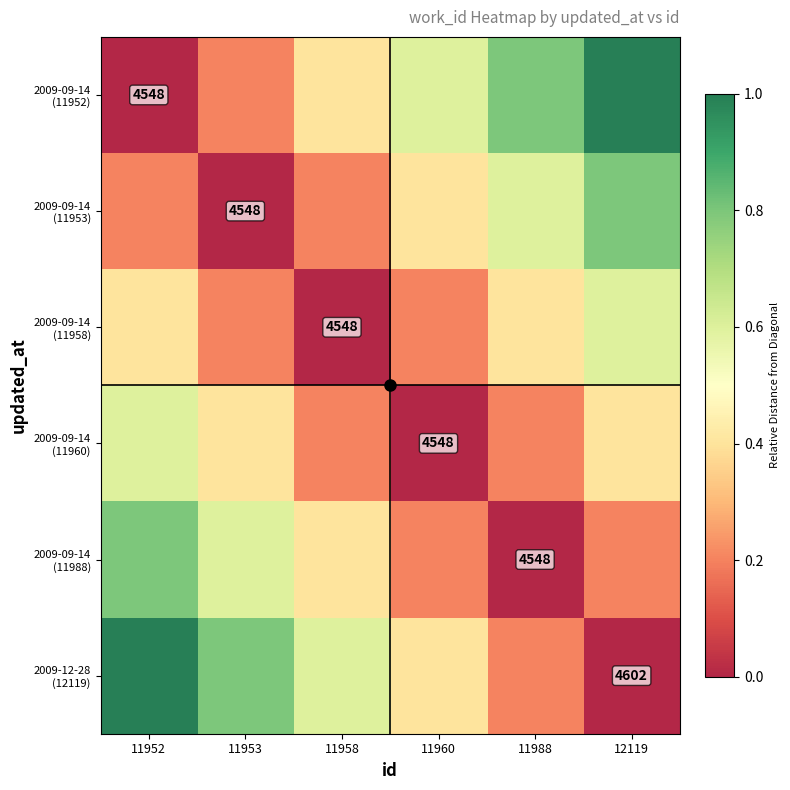

List the series in order of their peak value, lowest first.

2009-09-14 (11958), 2009-09-14 (11960), 2009-09-14 (11953), 2009-09-14 (11988), 2009-09-14 (11952), 2009-12-28 (12119)